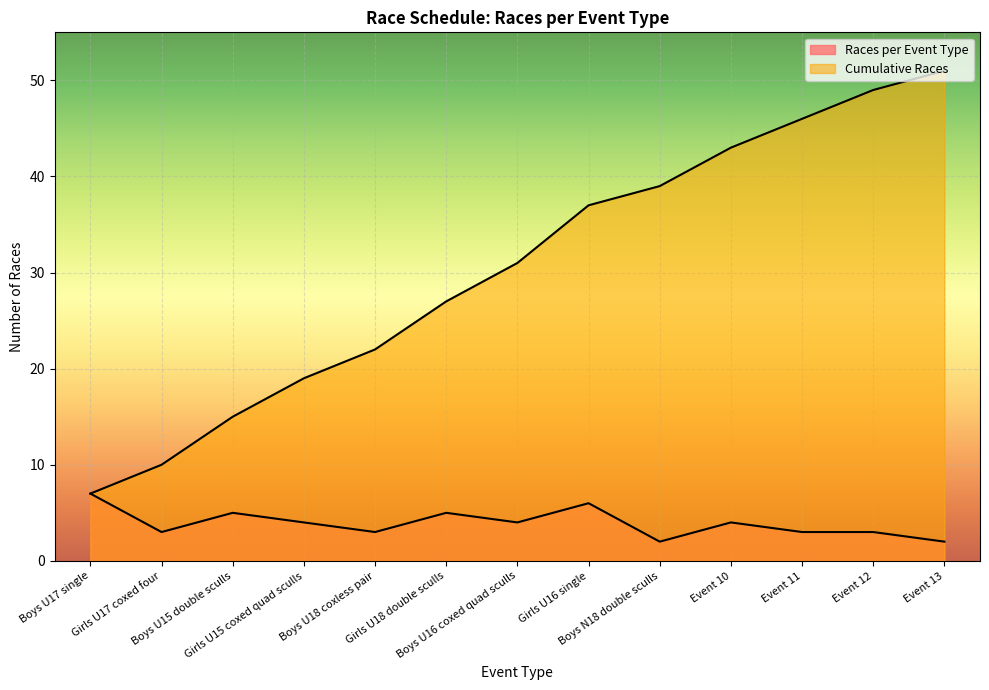

How many data points does each series have?

13